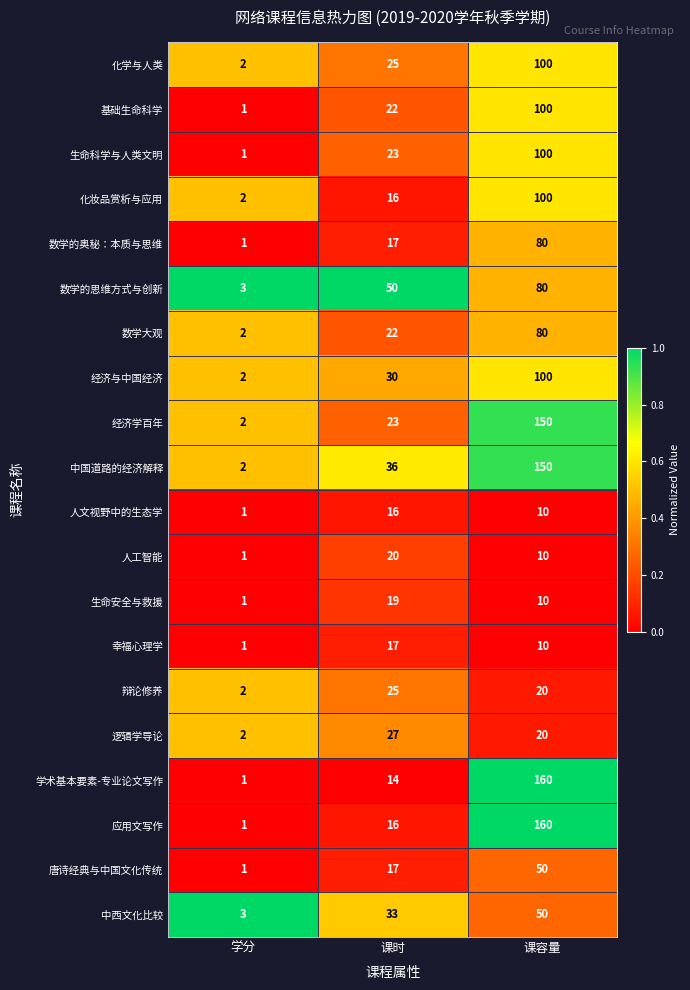

Is it true that 数学的奥秘：本质与思维 equals 80 at 课容量?

True